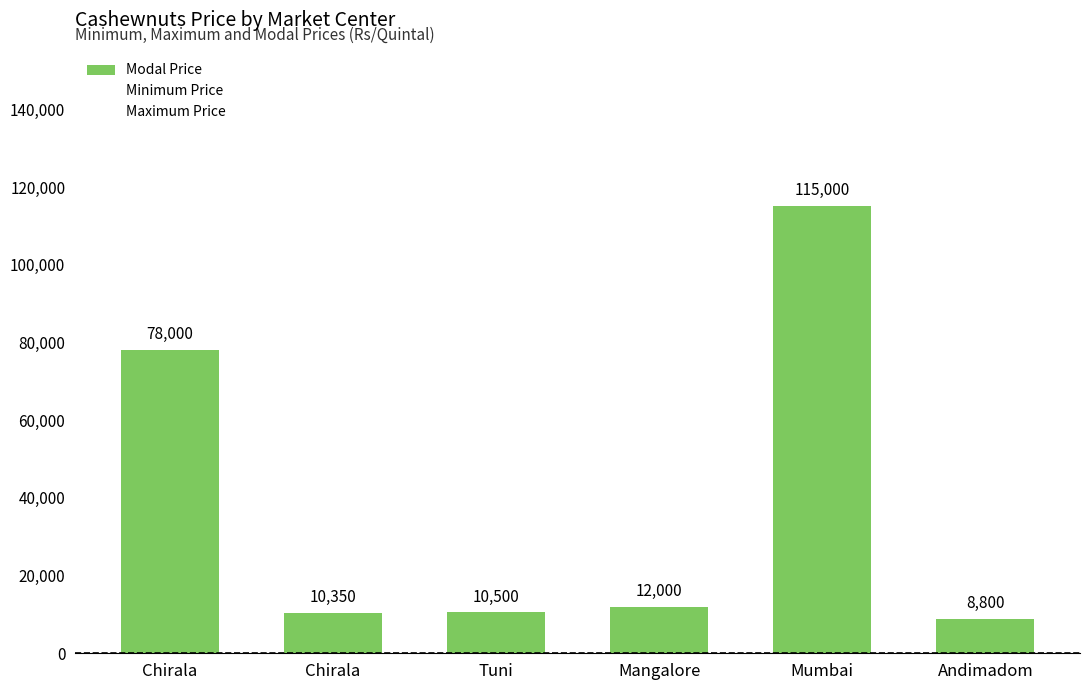

Are the bars horizontal?

No